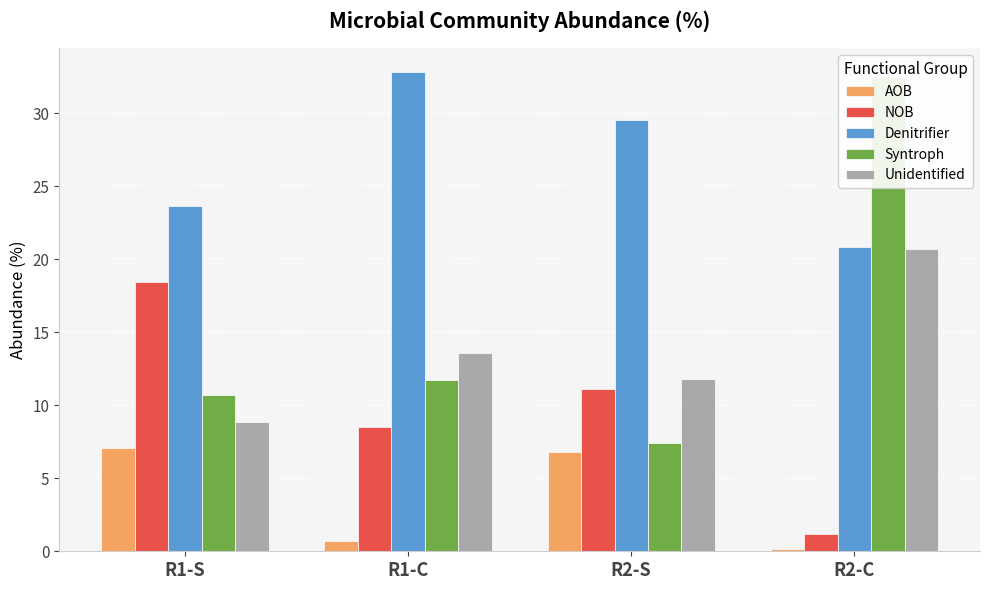

What is the label of the 3rd bar from the left?

R2-S